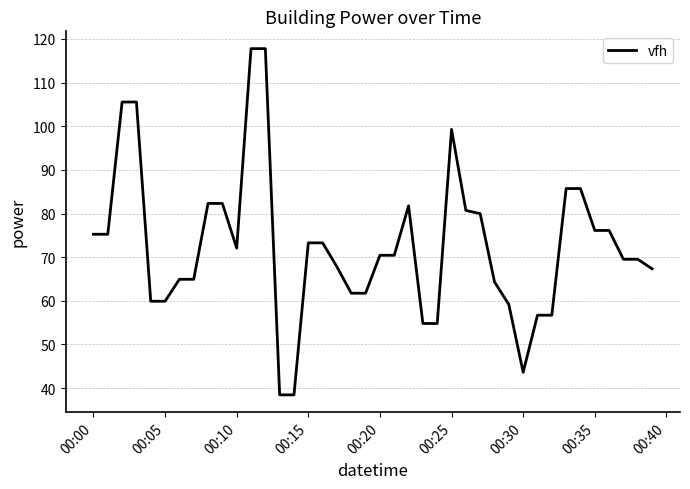

What is the minimum value shown in the chart?

38.5